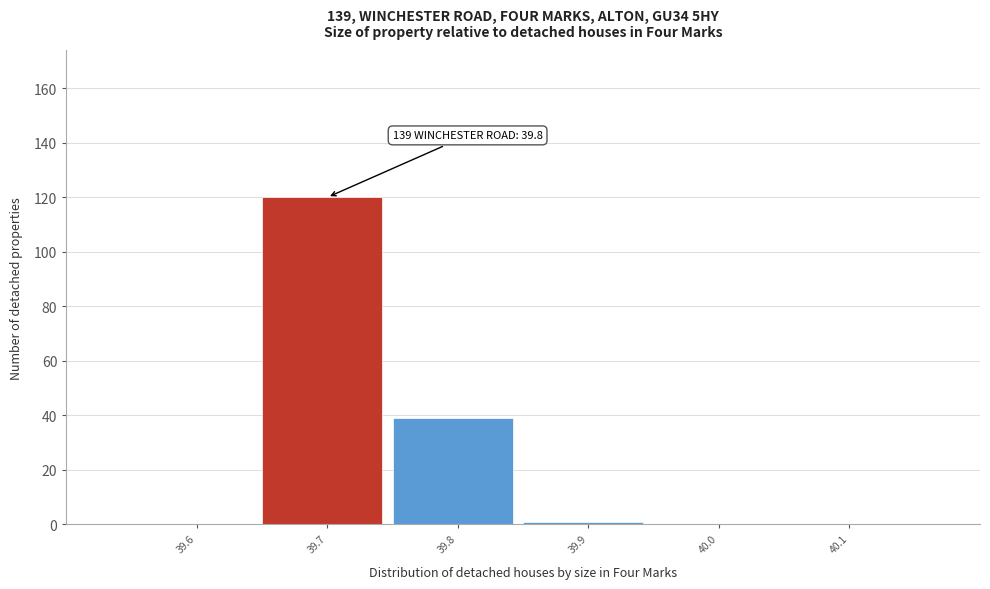

Reading left to right, transcribe all the data shown in this chart.

39.6=0	39.7=120	39.8=39	39.9=1	40.0=0	40.1=0